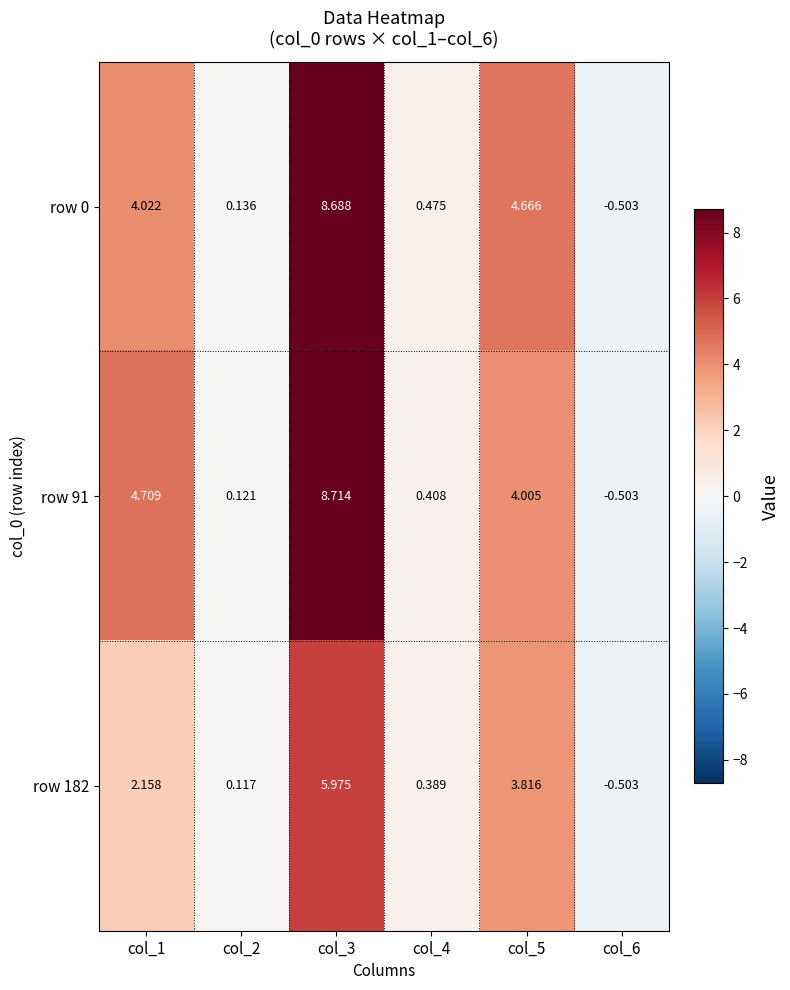

Is the value of row 182 at col_1 greater than the value of row 0 at col_2?

Yes